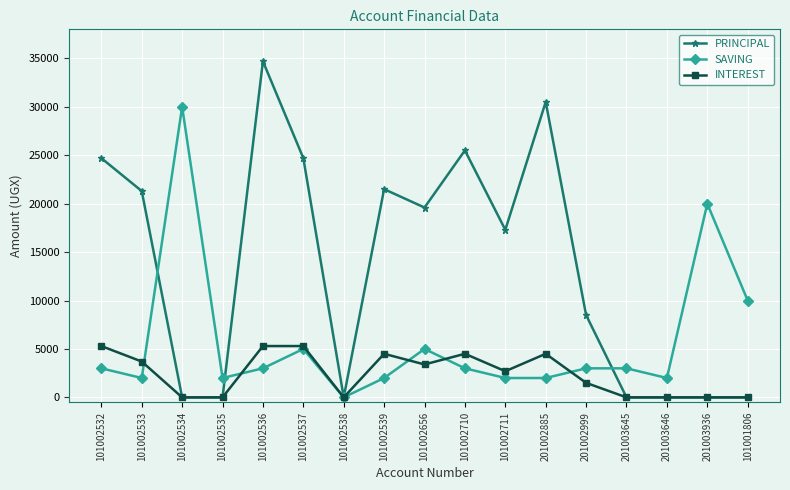

How many categories are shown in the chart?

17